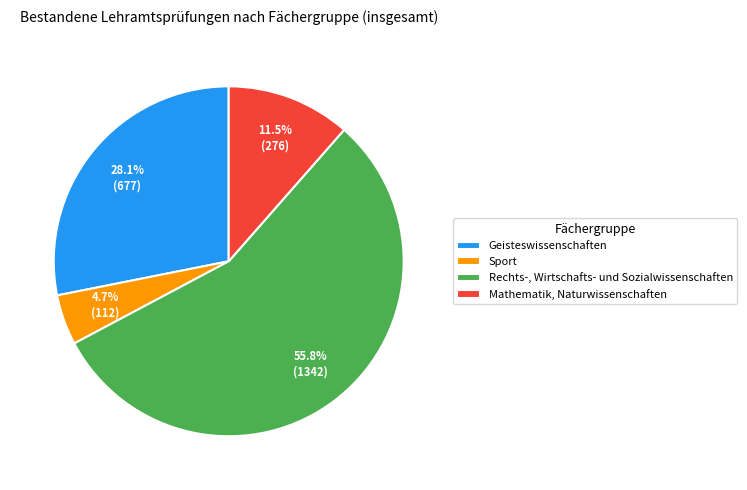

To the nearest percent, what percentage of the pie is Sport?

5%